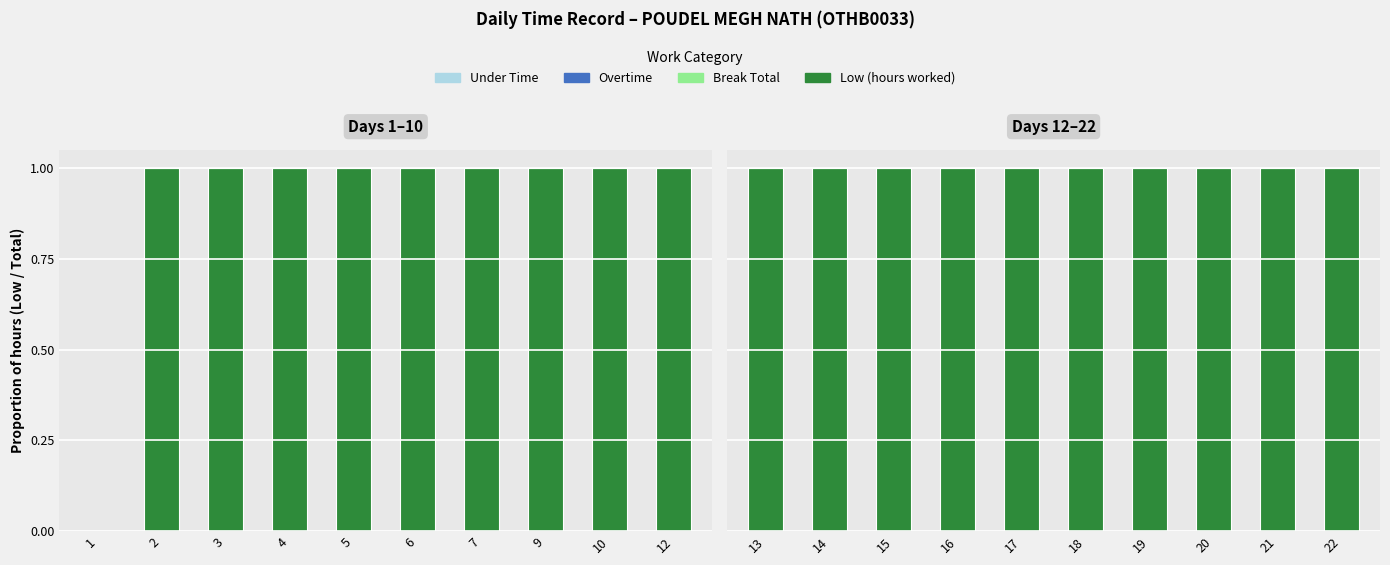

How many bars are there in total?

20